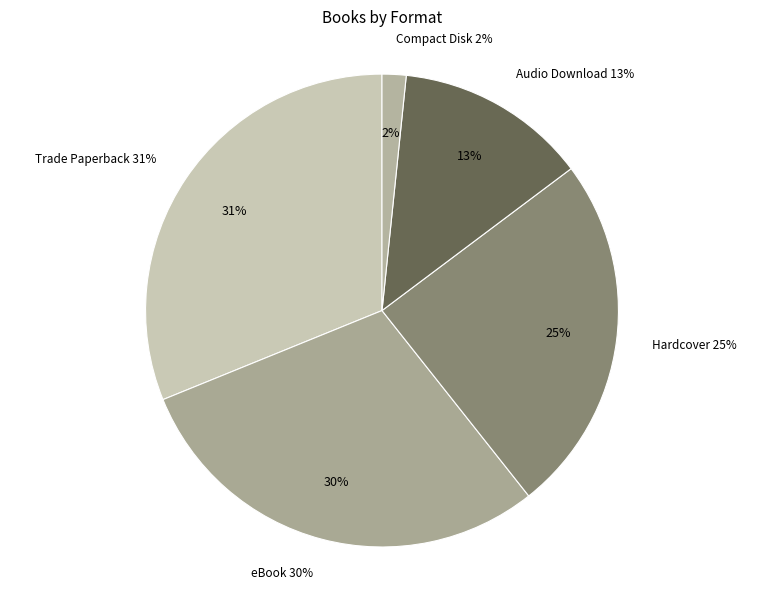

Does any single category account for the majority?

No